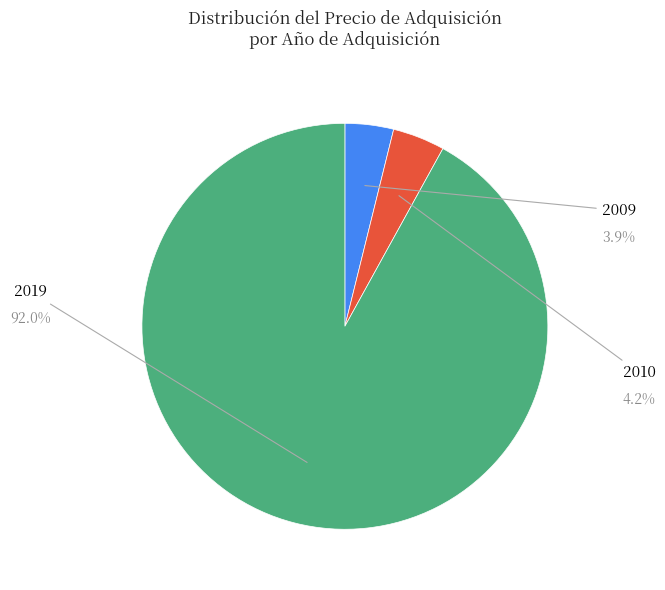

Count the number of slices in the pie.

3